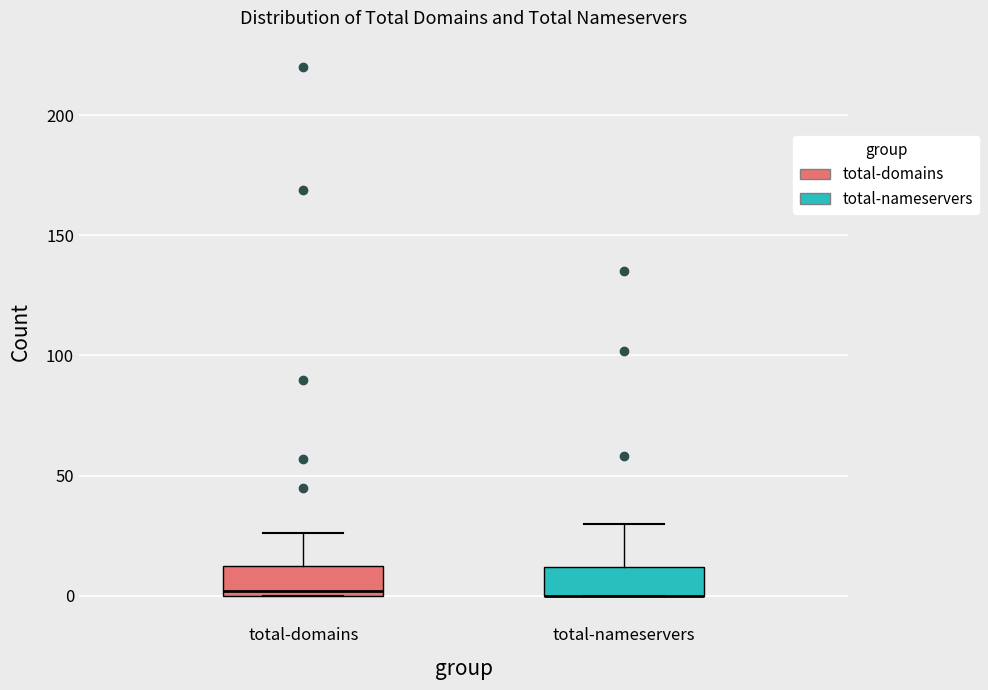

Reading left to right, transcribe this box plot: for each box, give where its median line is, the range the box spans, and where its two whiskers end, as read against the y-axis. The values are not printed on the chart, so give them approximately, as read against the axis.

total-domains: median 0 (just above the box's lower edge), box 0 to 15, whiskers 0 to 25
total-nameservers: median 0 (drawn on the box's lower edge), box 0 to 10, whiskers 0 to 30